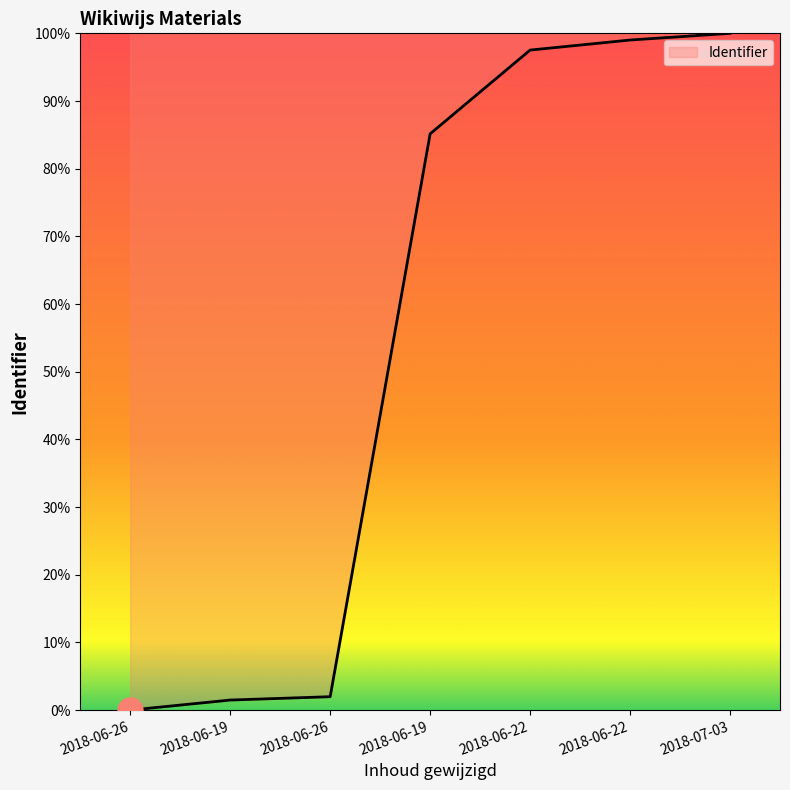

List the labels in order of value, largest first.

2018-07-03, 2018-06-22, 2018-06-22, 2018-06-19, 2018-06-26, 2018-06-19, 2018-06-26